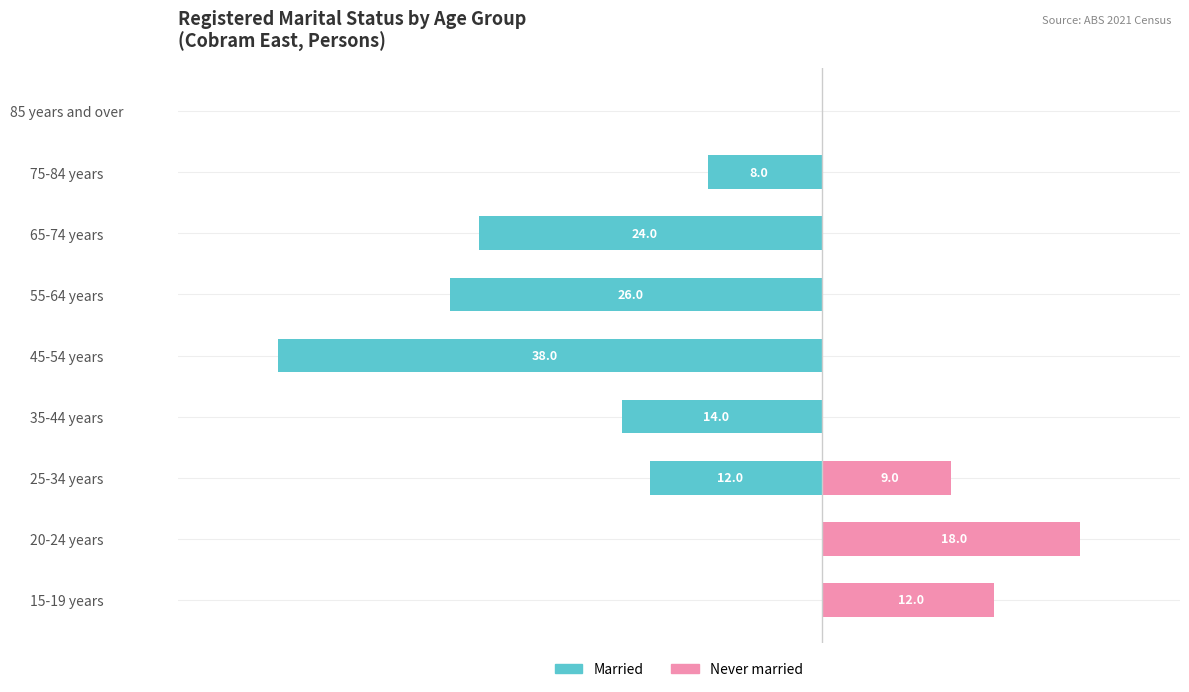

The Married series shows -10 at 35-44 years. True or false?

False